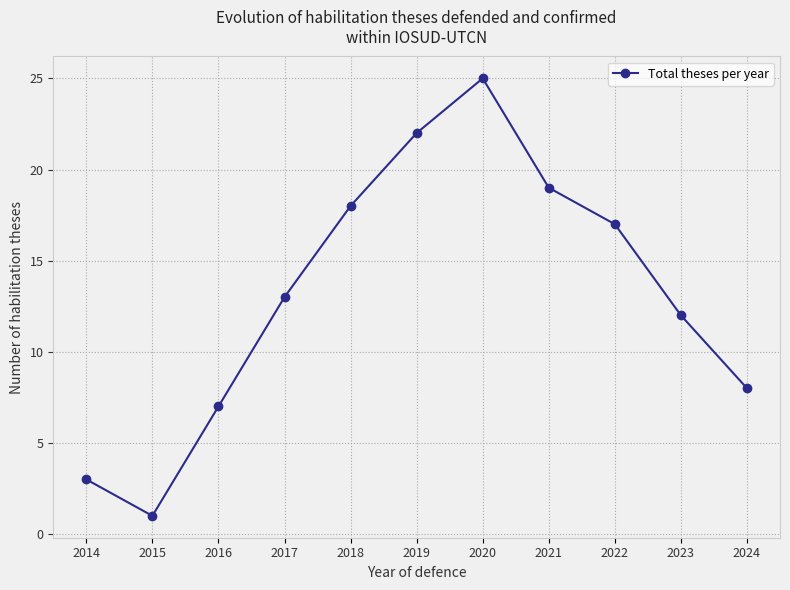

What is the value of the 8th point from the left?

19